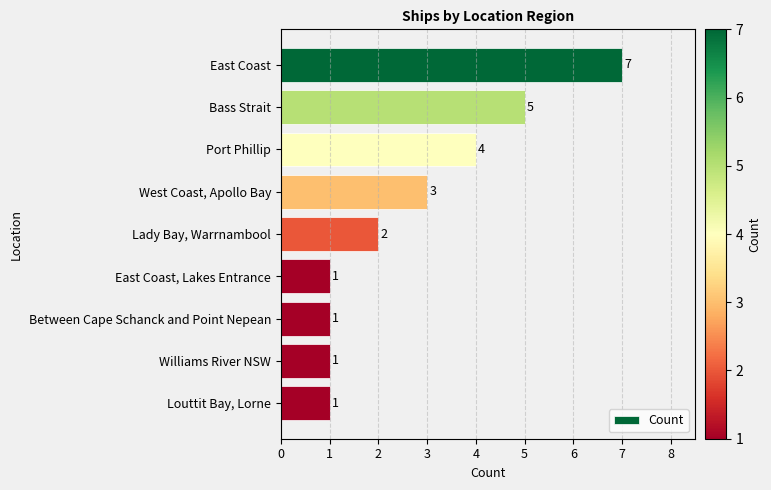

The value at Louttit Bay, Lorne is 2. True or false?

False